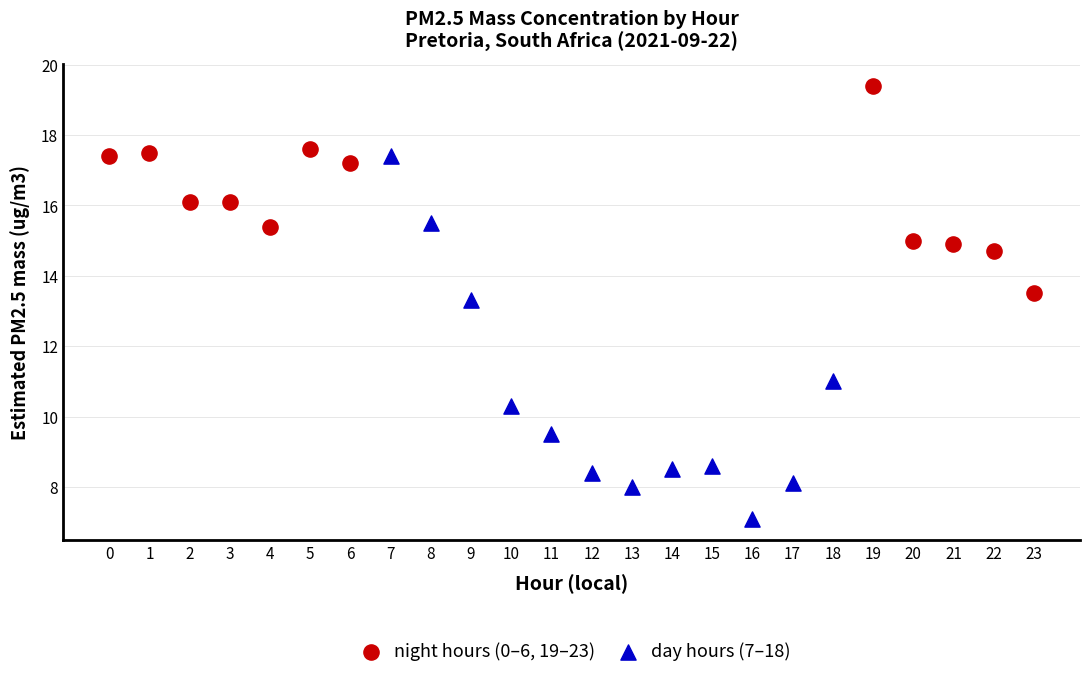

Which series contains the highest Y value?

night hours (0–6, 19–23)